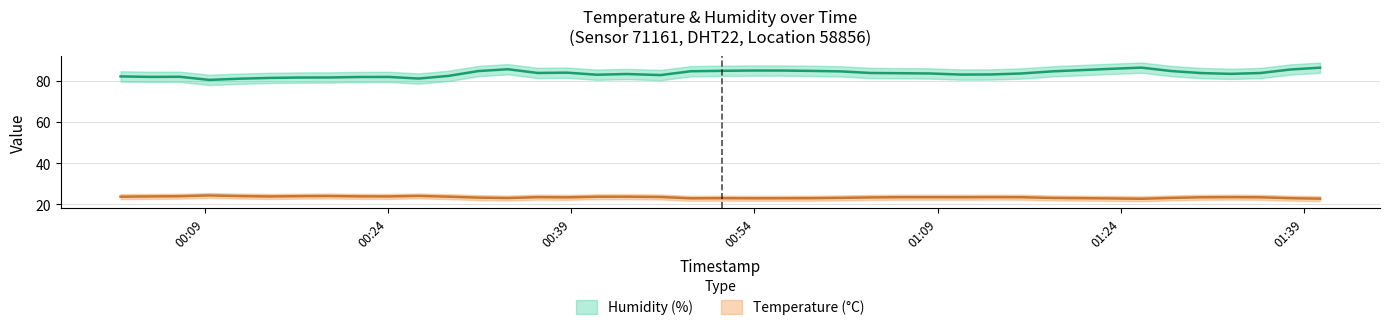

Rank the series by their maximum value, from lowest to highest.

temperature, humidity